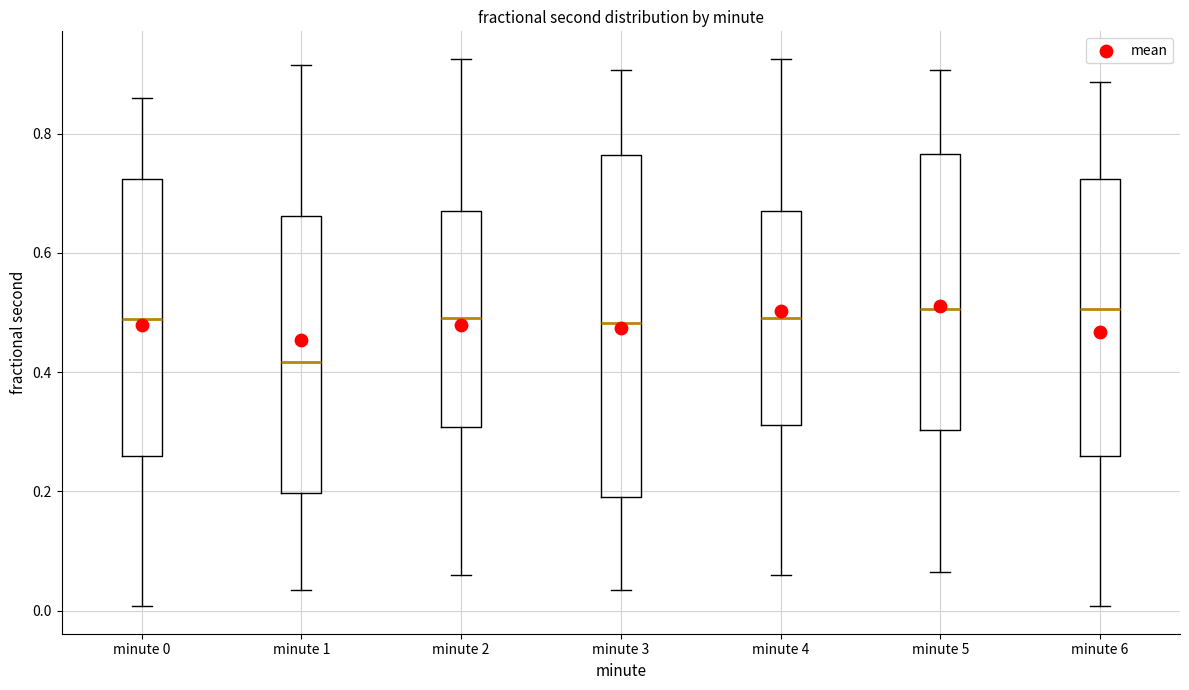

Reading left to right, read every box against the y-axis: the position of its median line, the range the box covers, and the ends of its whiskers. The values are not printed on the chart, so give them approximately, as read against the axis.

minute 0: median 0.48, box 0.26 to 0.72, whiskers 0.00 to 0.86
minute 1: median 0.42, box 0.20 to 0.66, whiskers 0.04 to 0.92
minute 2: median 0.50, box 0.30 to 0.68, whiskers 0.06 to 0.92
minute 3: median 0.48, box 0.20 to 0.76, whiskers 0.04 to 0.90
minute 4: median 0.50, box 0.32 to 0.68, whiskers 0.06 to 0.92
minute 5: median 0.50, box 0.30 to 0.76, whiskers 0.06 to 0.90
minute 6: median 0.50, box 0.26 to 0.72, whiskers 0.00 to 0.88